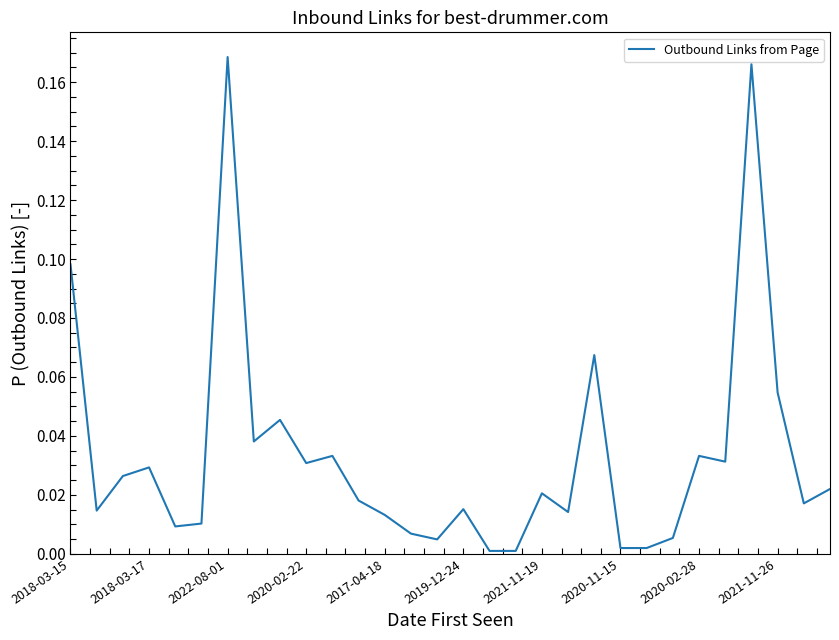

How many lines are shown in the chart?

1